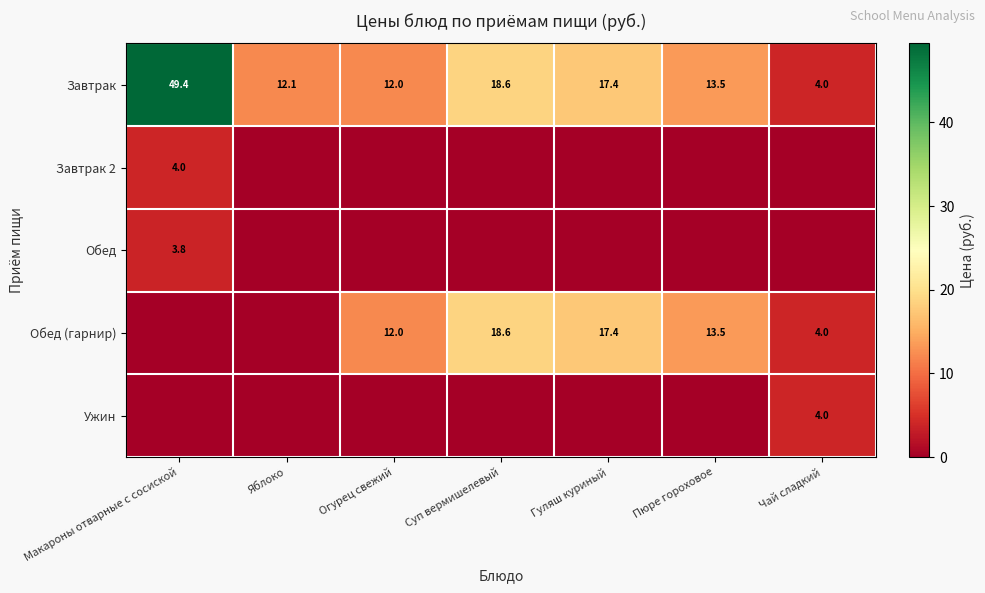

The Завтрак series shows 13.5 at Пюре гороховое. True or false?

True